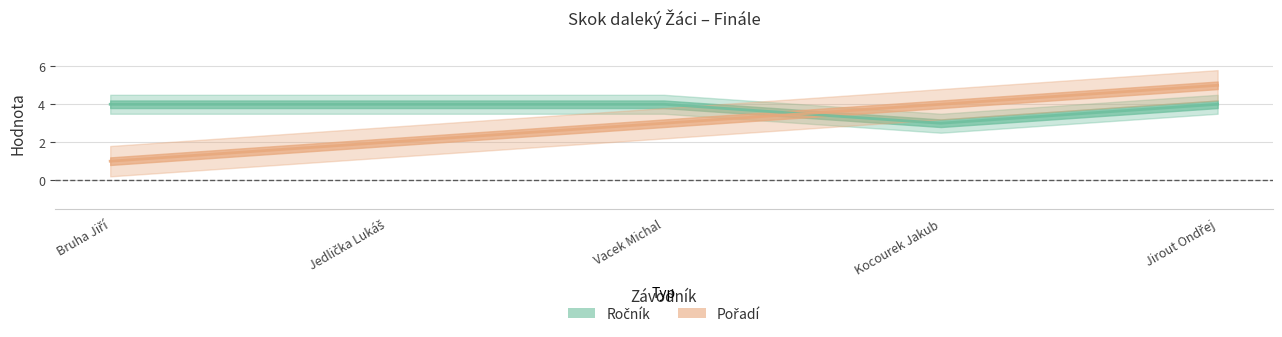

How many intersections are there between Pořadí and Ročník?

1